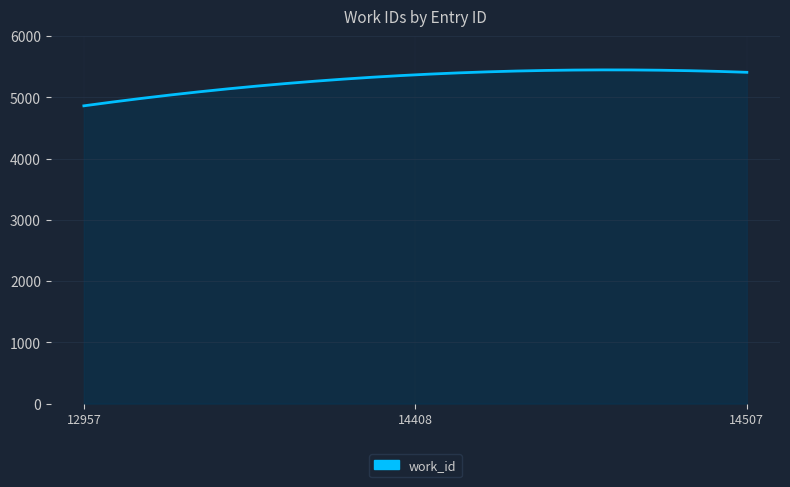

How many data points are less than 5366?

1